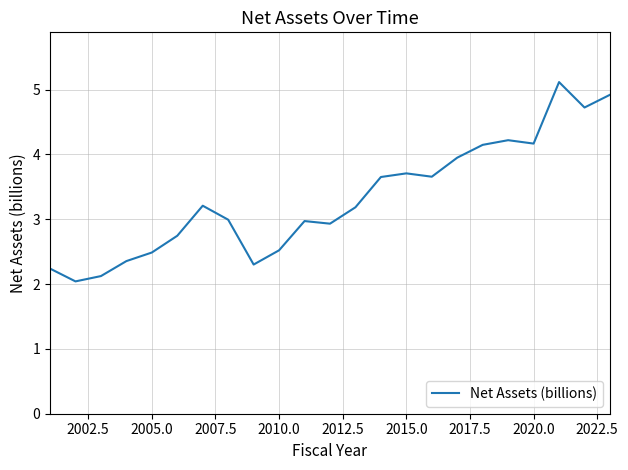

What is the difference between the second highest and second lowest values?

2.8